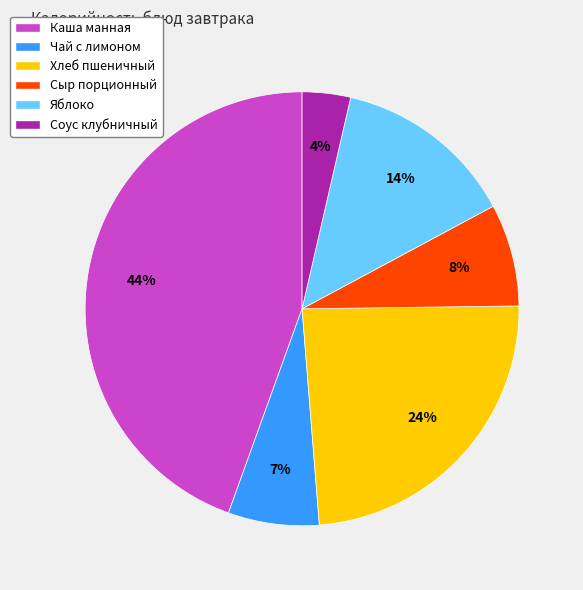

To the nearest percent, what portion does Чай с лимоном represent?

7%